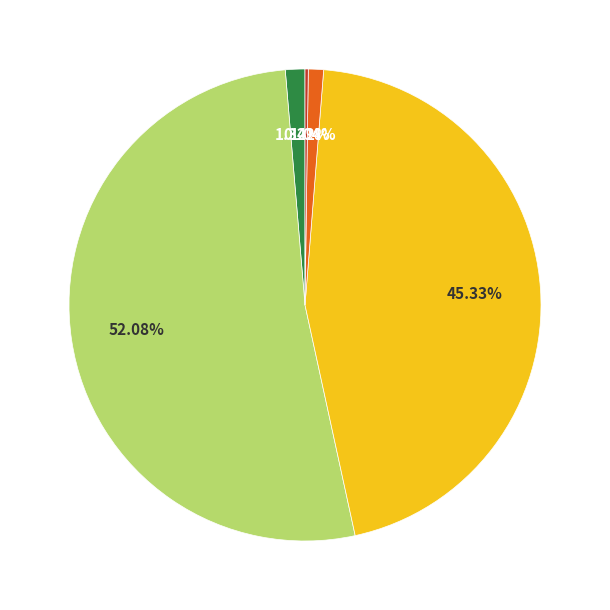

Does any single category account for the majority?

Yes